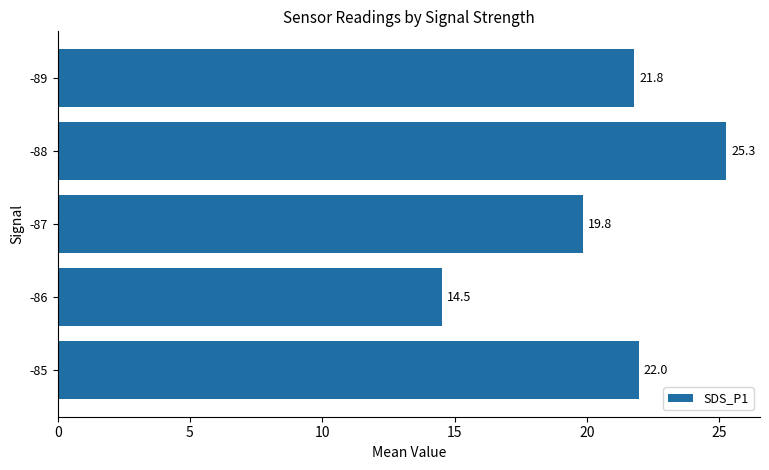

What is the difference between the maximum and minimum values?

10.8